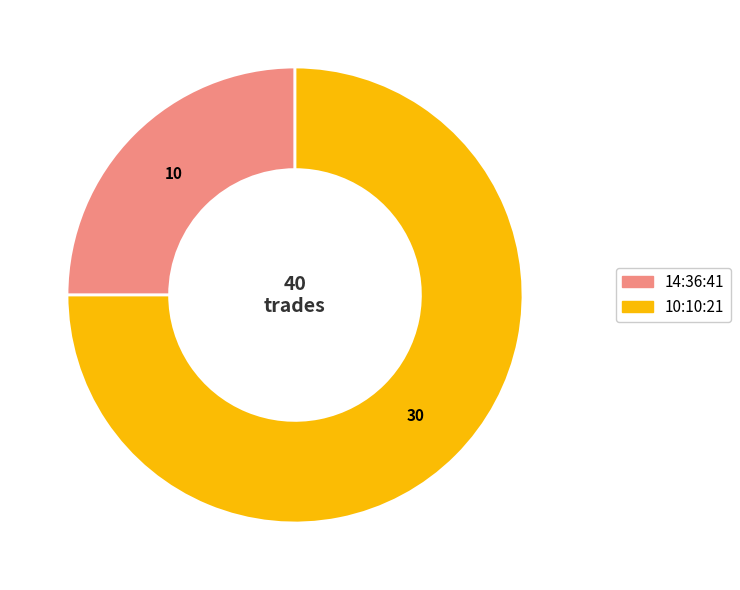

Which has a higher value, 10:10:21 or 14:36:41?

10:10:21